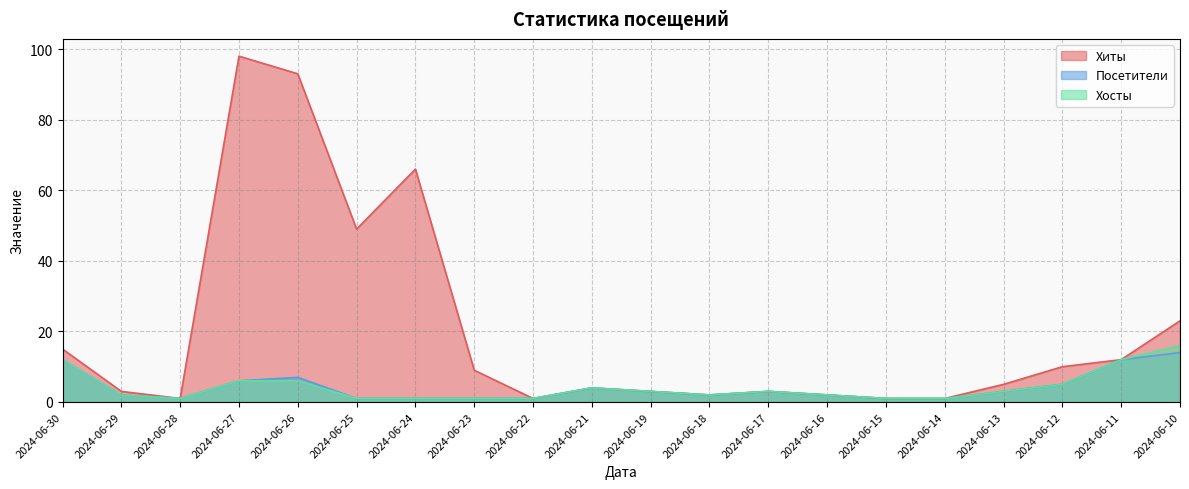

Rank the series by their maximum value, from lowest to highest.

Посетители, Хосты, Хиты